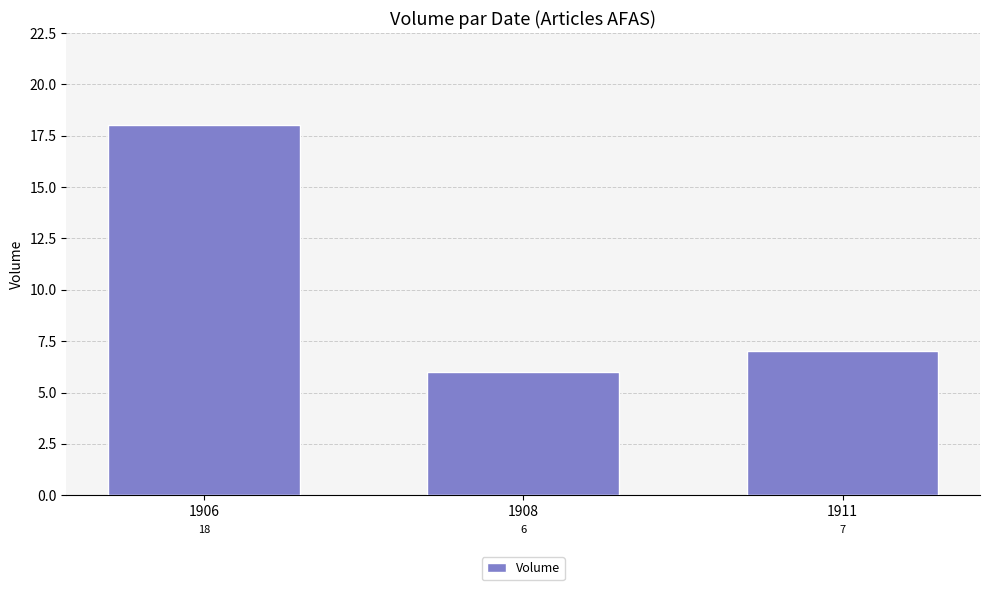

Rank the categories by value from highest to lowest.

1906, 1911, 1908